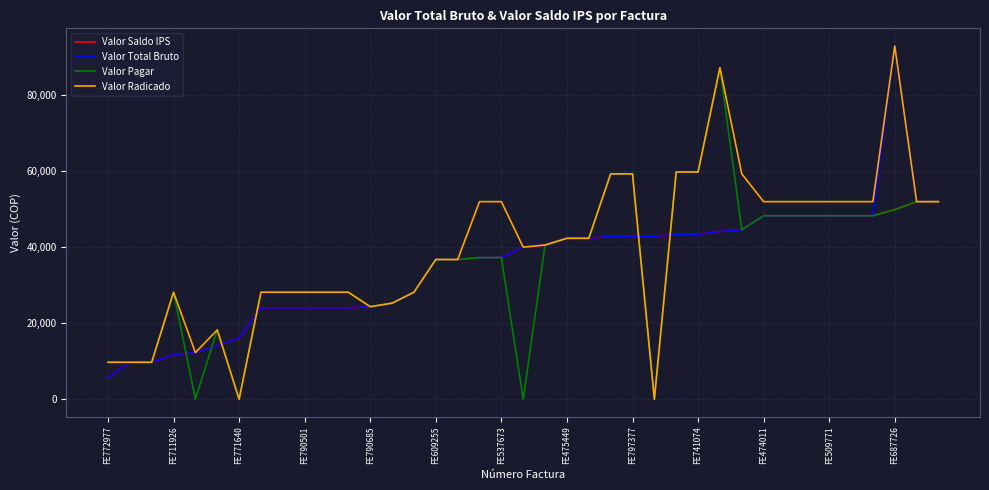

How many lines are shown in the chart?

4